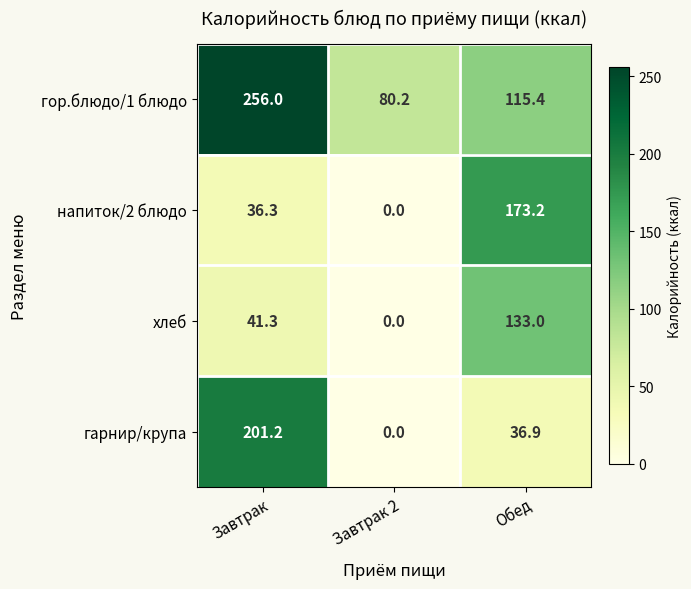

Reading left to right, what are all the values shown in this chart?

гор.блюдо/1 блюдо: 256.0	80.2	115.4
напиток/2 блюдо: 36.3	0.0	173.2
хлеб: 41.3	0.0	133.0
гарнир/крупа: 201.2	0.0	36.9